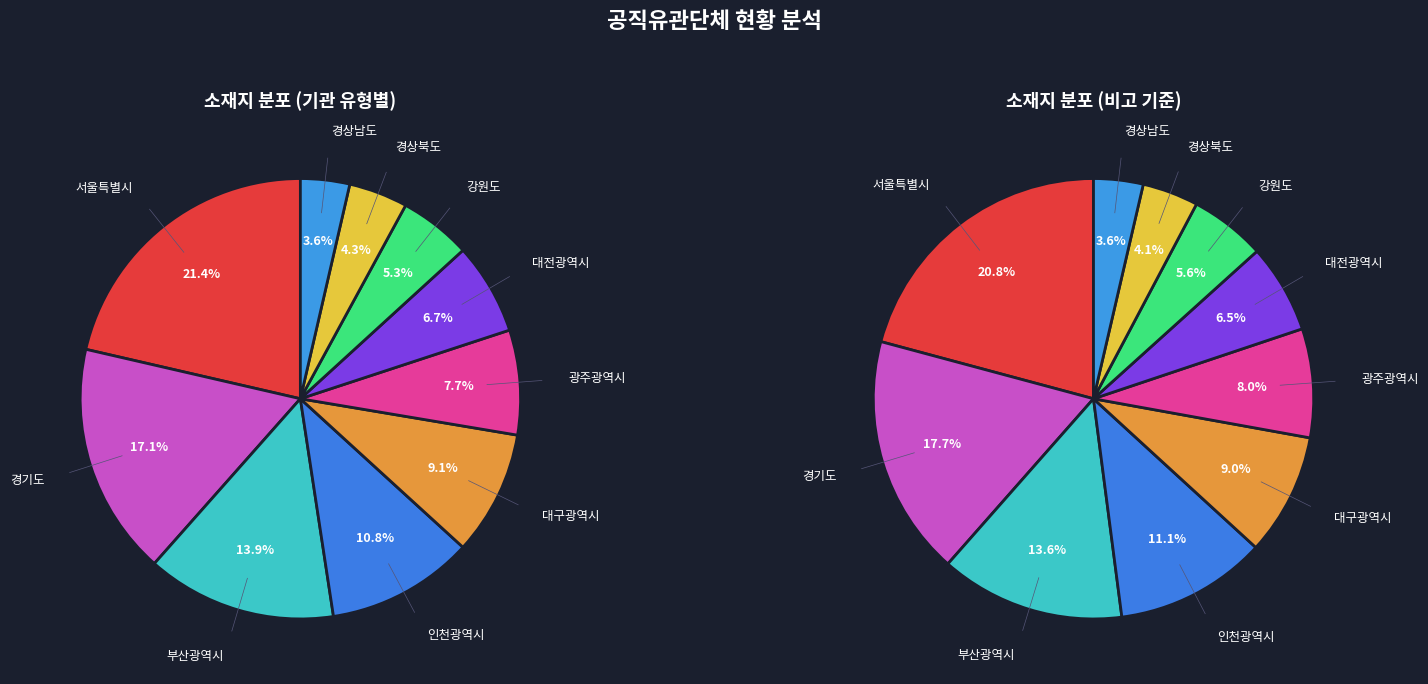

Which slice is the smallest?

경상남도